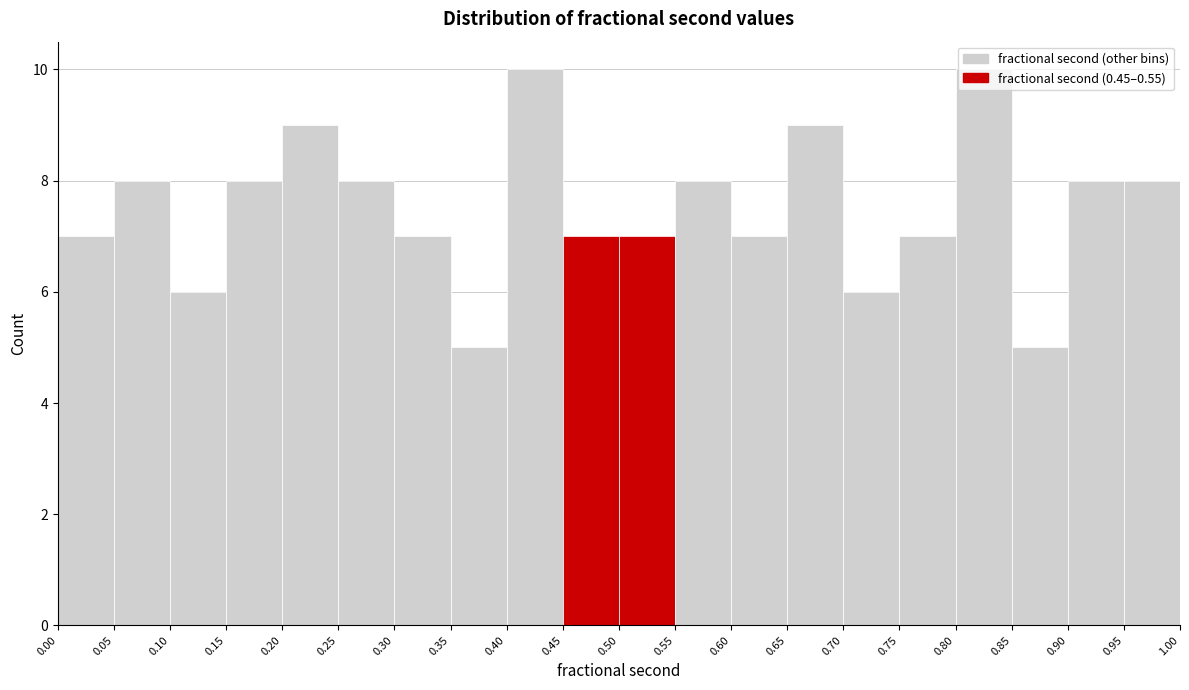

Reading left to right, list every bar in this chart as the range it spans on the x-axis followed by its height. The values are not printed on the chart, so give them approximately, as read against the axis.

0.00 to 0.05: 7
0.05 to 0.10: 8
0.10 to 0.15: 6
0.15 to 0.20: 8
0.20 to 0.25: 9
0.25 to 0.30: 8
0.30 to 0.35: 7
0.35 to 0.40: 5
0.40 to 0.45: 10
0.45 to 0.50: 7
0.50 to 0.55: 7
0.55 to 0.60: 8
0.60 to 0.65: 7
0.65 to 0.70: 9
0.70 to 0.75: 6
0.75 to 0.80: 7
0.80 to 0.85: 10
0.85 to 0.90: 5
0.90 to 0.95: 8
0.95 to 1.00: 8